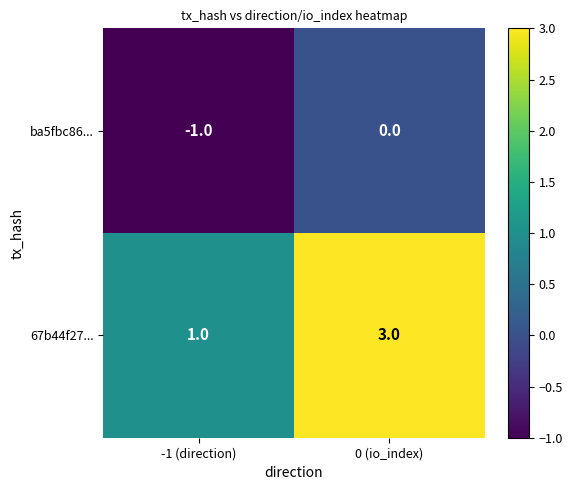

Rank the series at 0 (io_index) from lowest to highest value.

ba5fbc86..., 67b44f27...